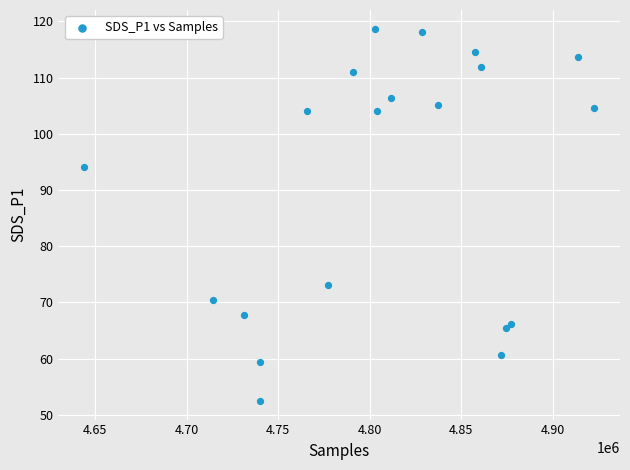

What Y value in the scatter plot is closest to 85?

94.1